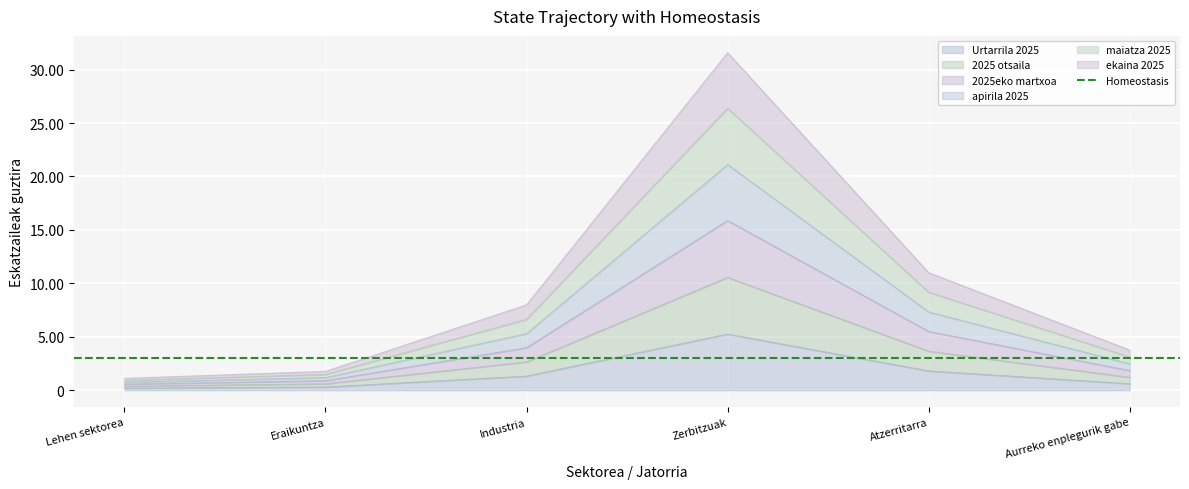

Which series has the widest spread of values?

apirila 2025